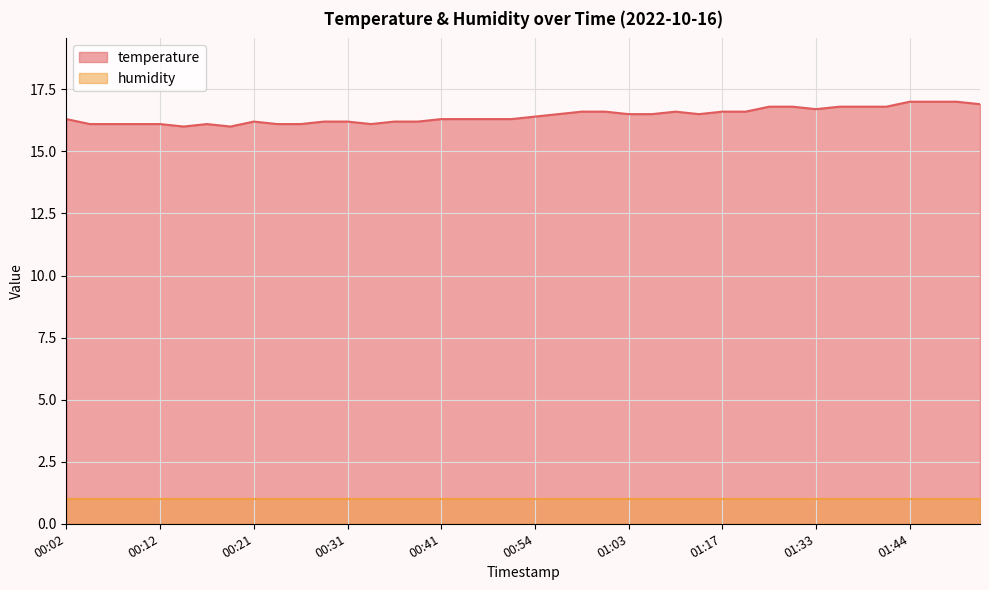

The chart shows a value of 24.9 at 01:20. True or false?

False